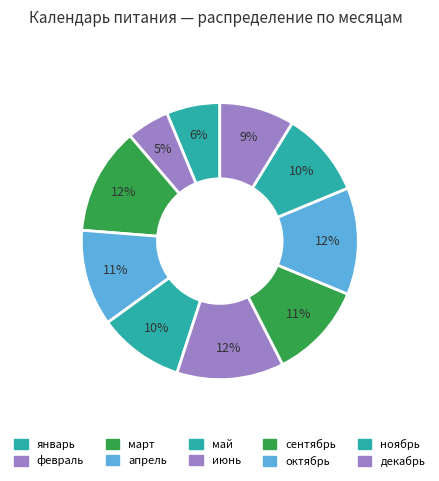

How many slices are in this pie chart?

10